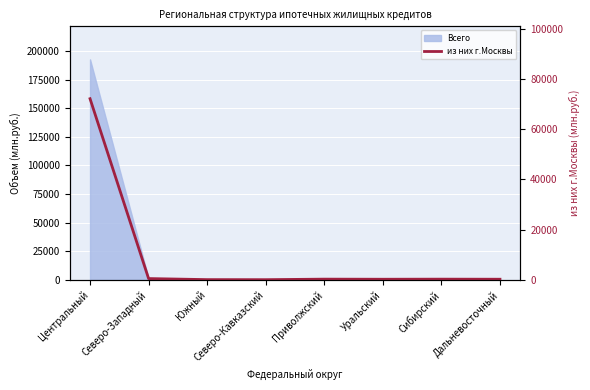

List the labels in order of value, largest first.

Центральный, Северо-Западный, Приволжский, Сибирский, Дальневосточный, Уральский, Южный, Северо-Кавказский